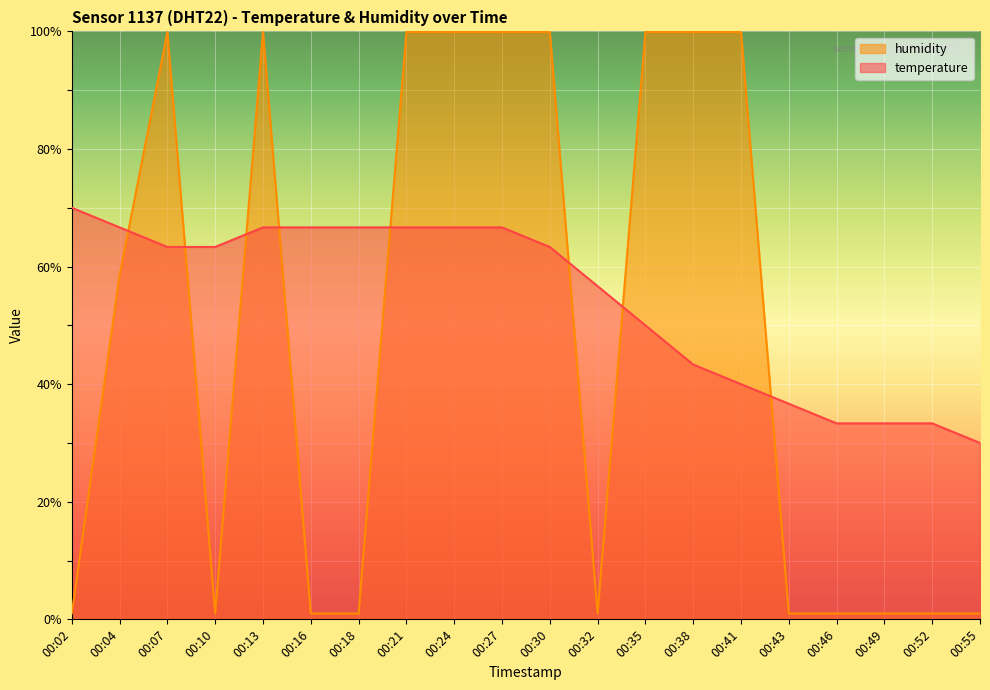

Rank the series at 00:07 from lowest to highest value.

temperature, humidity